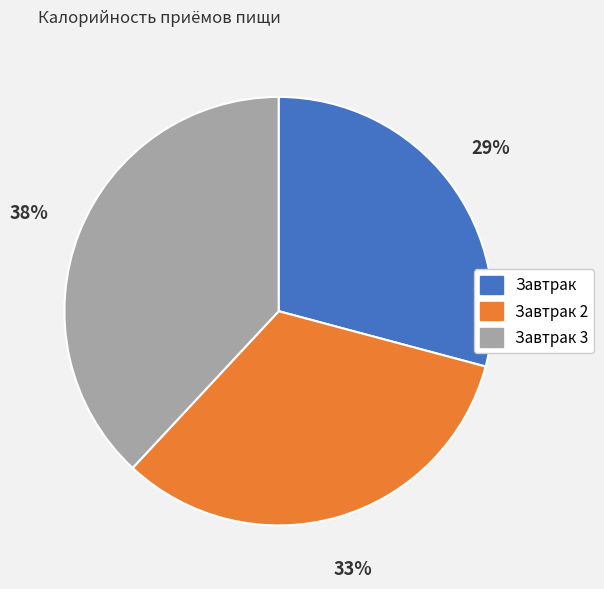

How many slices are in this pie chart?

3